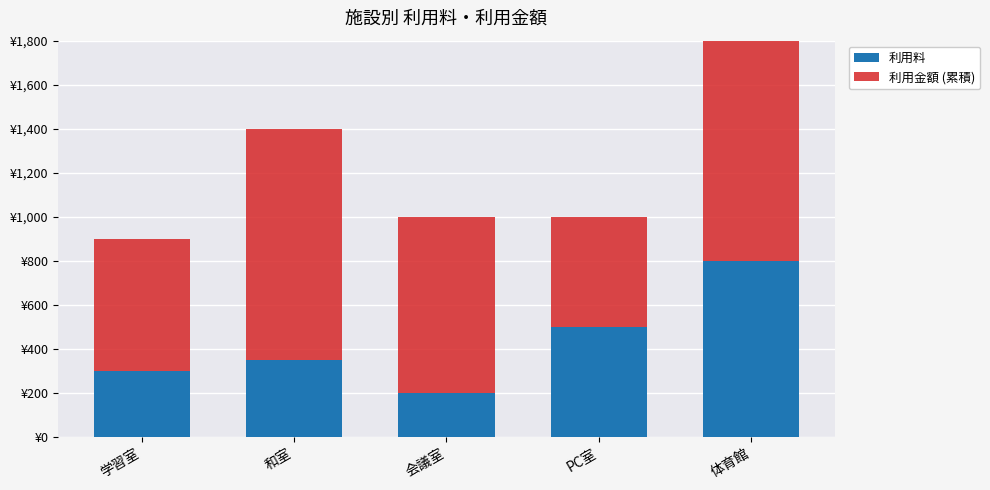

Which has a higher value, 学習室 or 体育館?

体育館